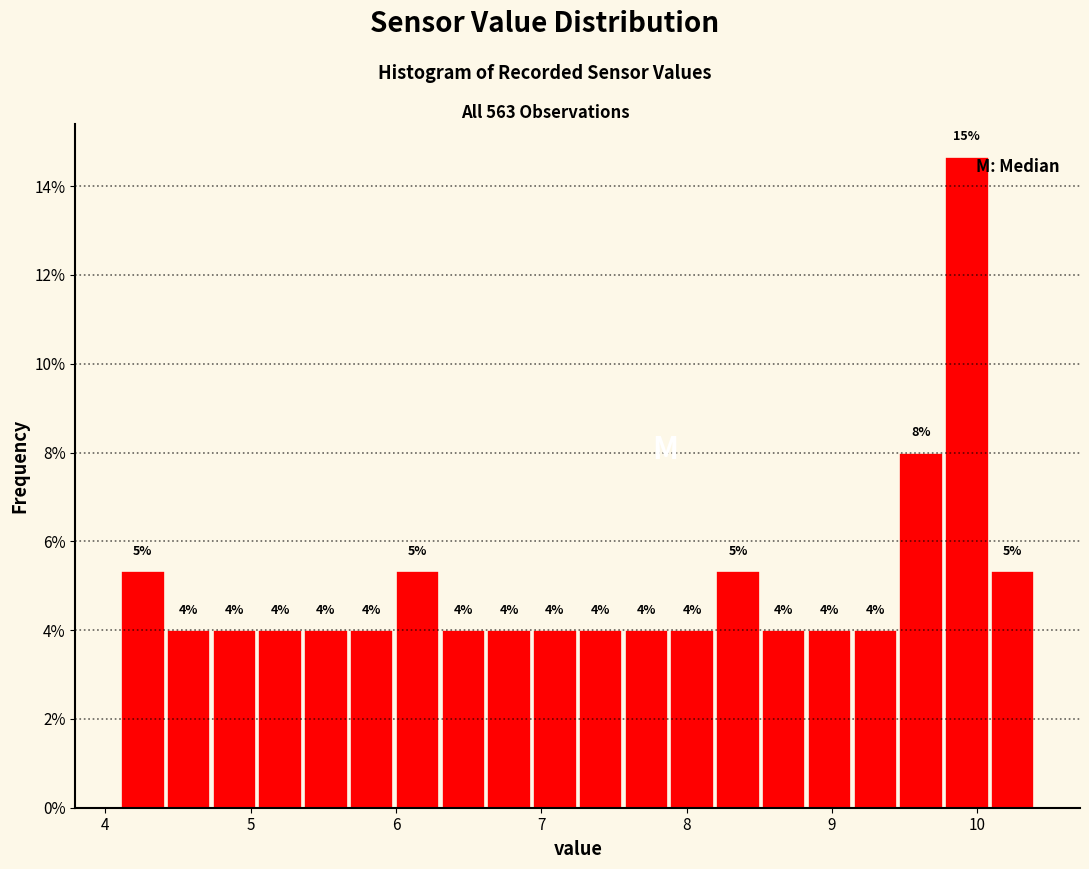

Read against the x-axis, roughly where is the centre of the tallest bar?

9.9